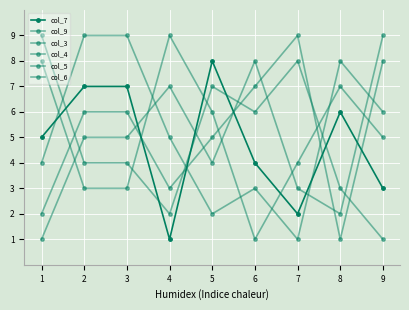

Is this an area chart (filled region under the line)?

No